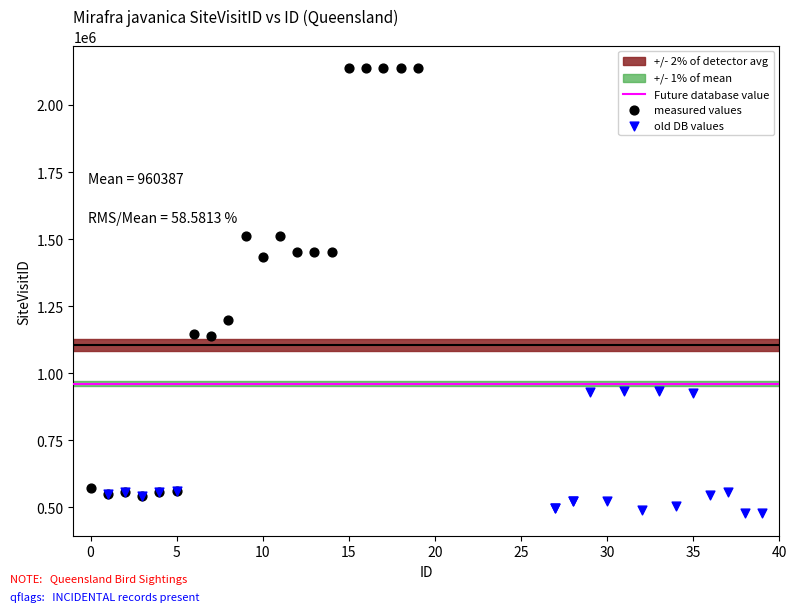

Which series reaches the maximum Y coordinate?

measured values